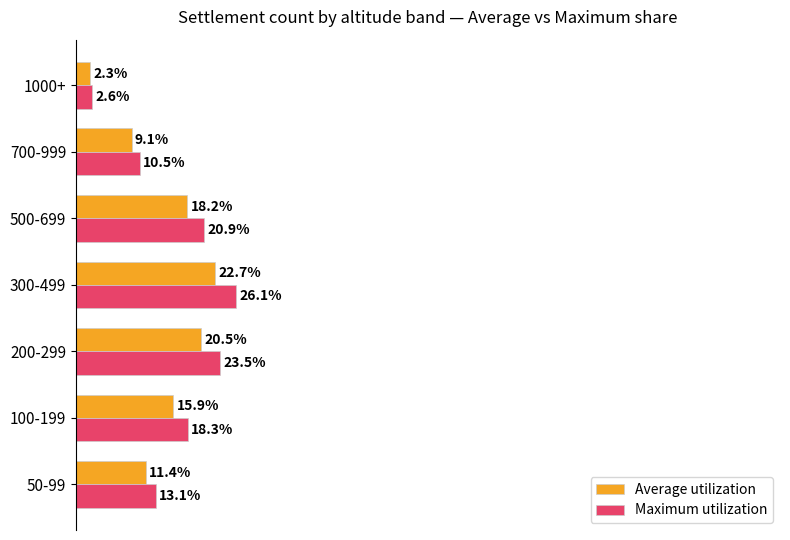

At which category is the sum across all series the highest?

300-499